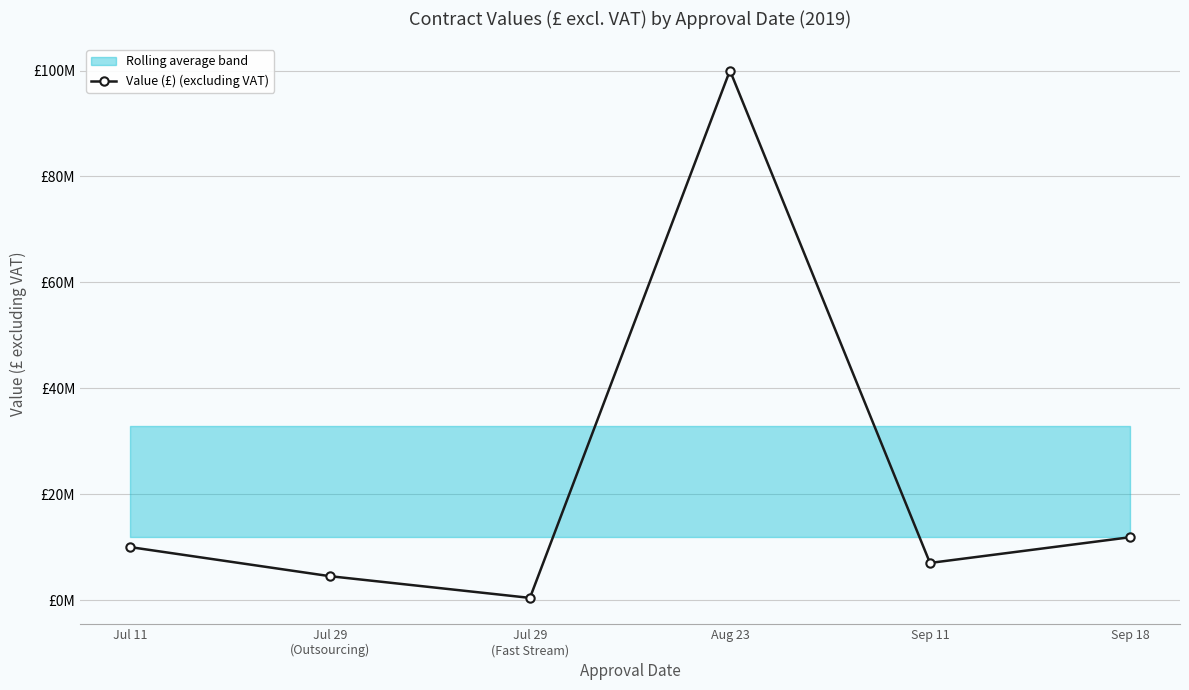

Where is the first local minimum?

Jul 29
(Fast Stream)